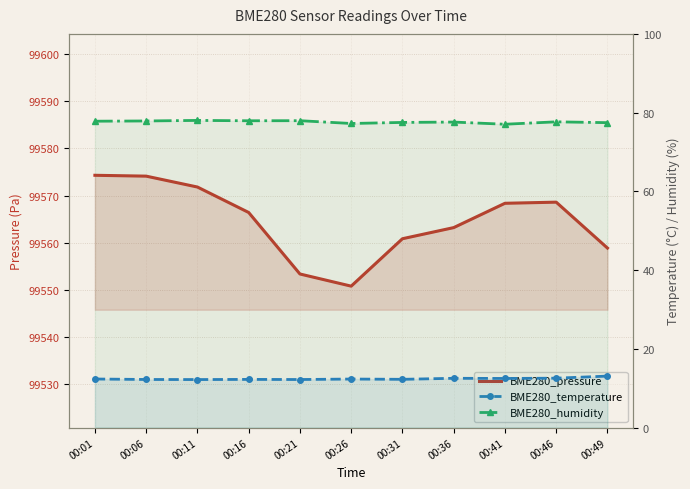

Reading left to right, extract all data points from this chart.

BME280_pressure: 99574.3	99574.1	99571.8	99566.4	99553.4	99550.8	99560.8	99563.2	99568.4	99568.6	99558.9
BME280_temperature: 12.3	12.2	12.2	12.2	12.2	12.3	12.2	12.5	12.5	12.5	13.1
BME280_humidity: 77.8	77.9	78.0	77.9	78.0	77.2	77.5	77.6	77.0	77.7	77.5